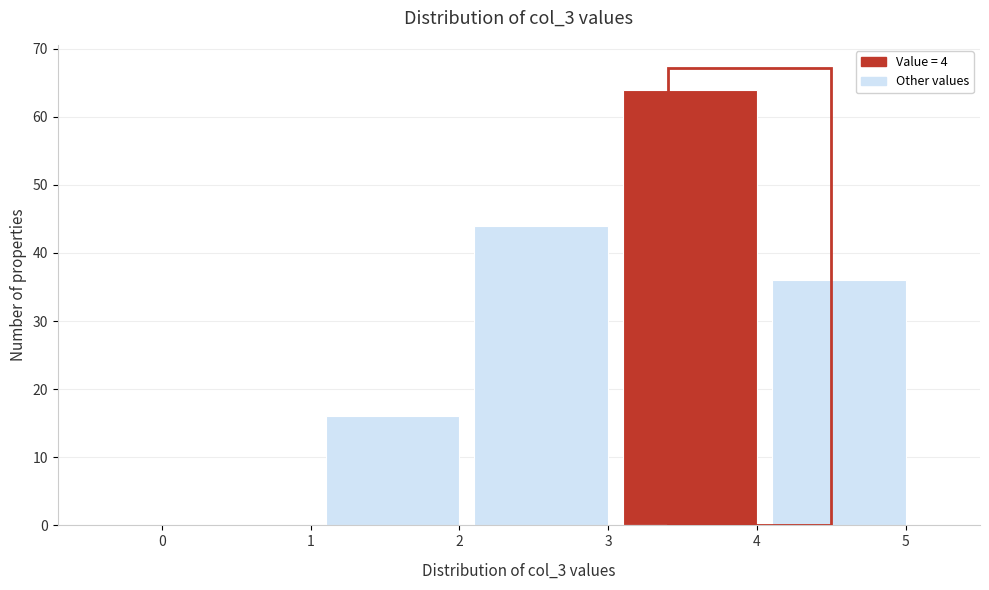

Reading right to left, extract all data points from this chart.

5=36	4=64	3=44	2=16	1=0	0=0